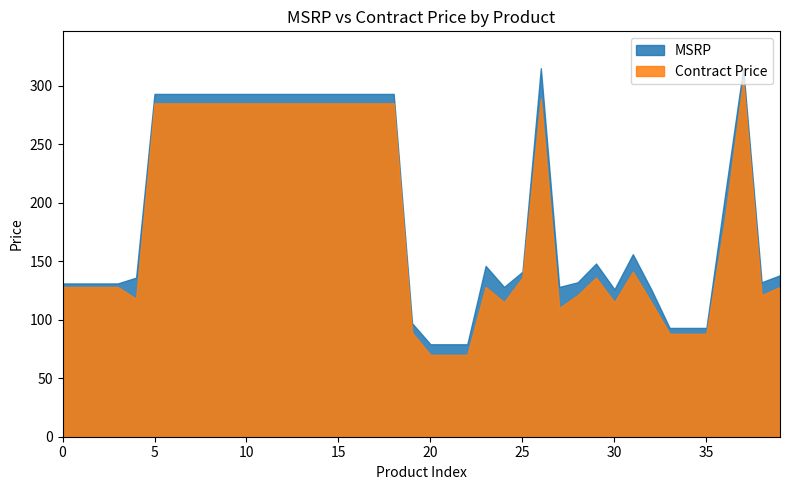

Which series has the widest spread of values?

MSRP